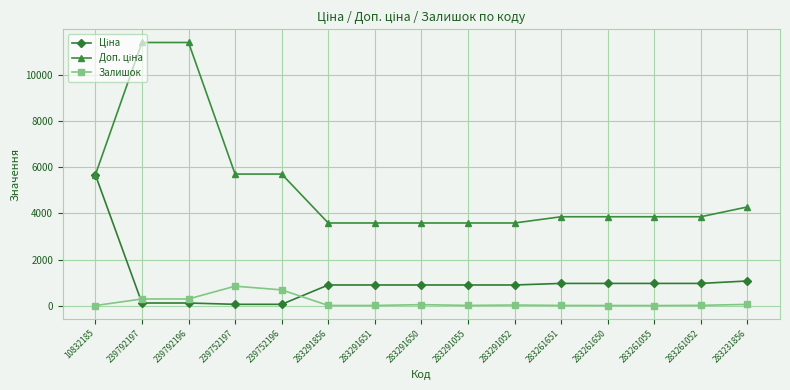

The Залишок series shows 290.0 at 239792196. True or false?

True